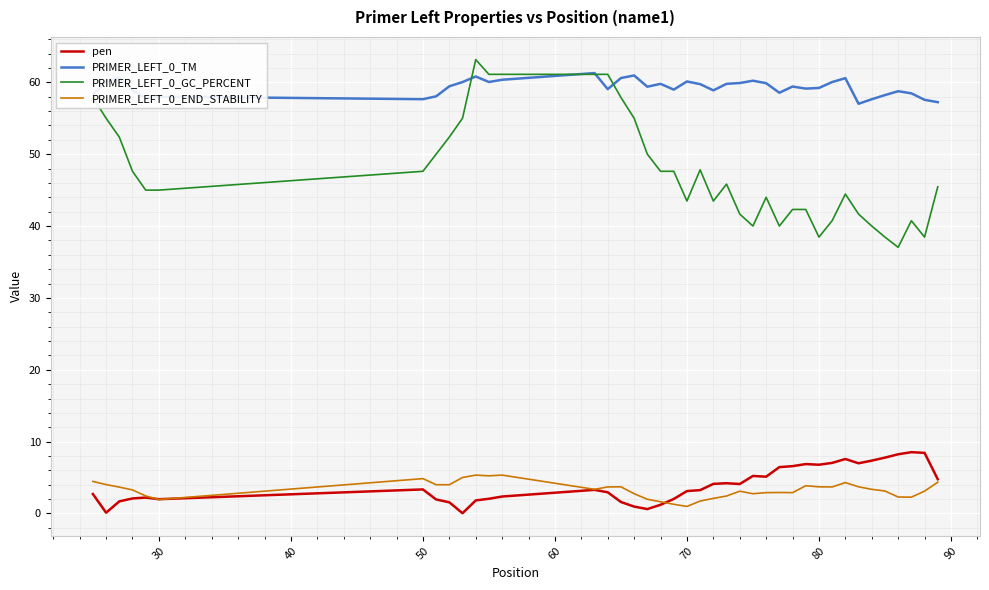

What is the highest value of the PRIMER_LEFT_0_TM series?

61.3